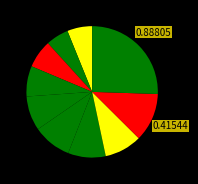

How many segments does this pie chart have?

10